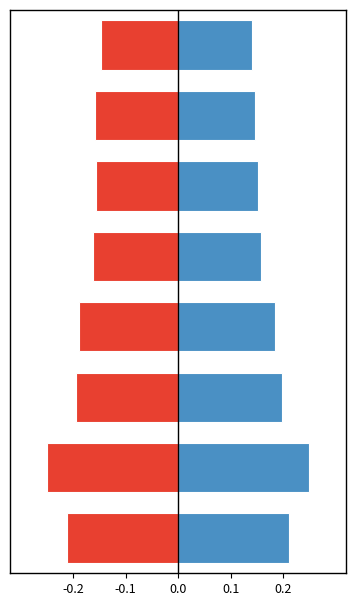

Is it true that ženy equals -0.1 at -0.2?

True